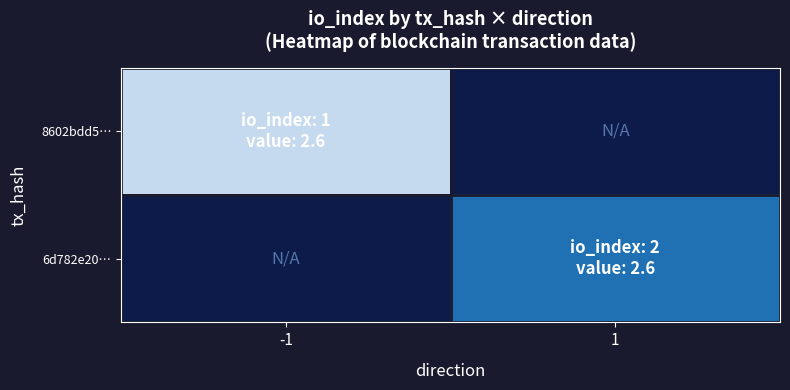

Is it true that 6d782e20… equals 3.3 at 1?

False